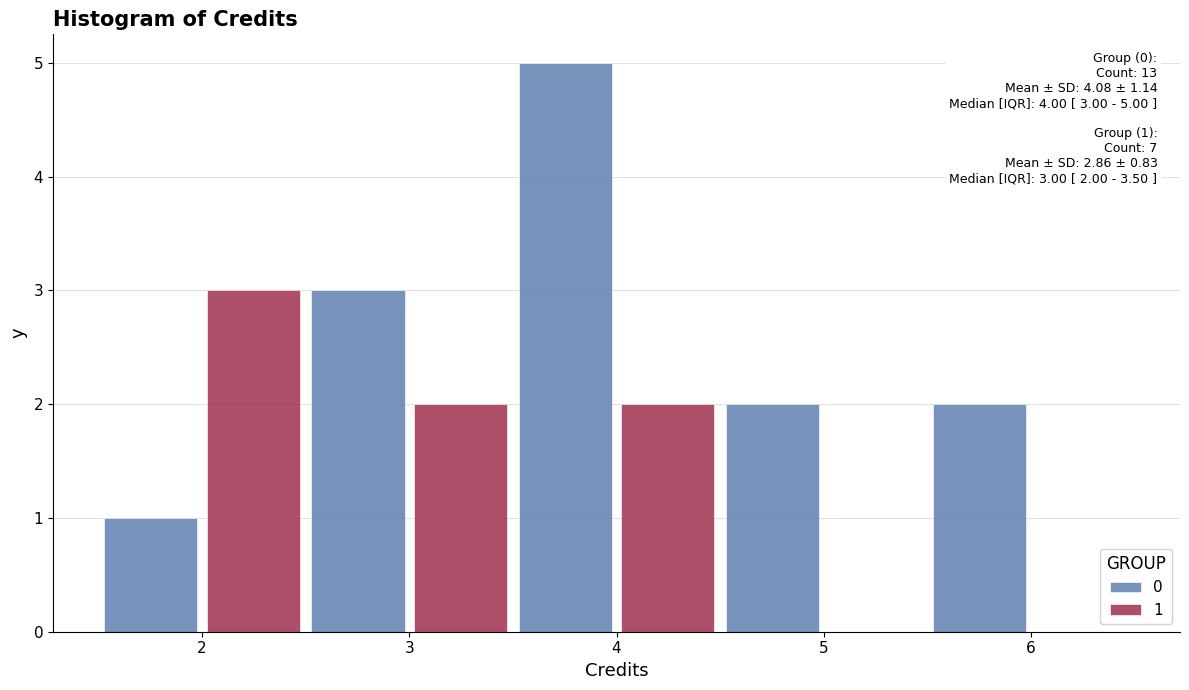

In the 0 series, which range on the x-axis has the tallest bar?

3.5 to 4.5